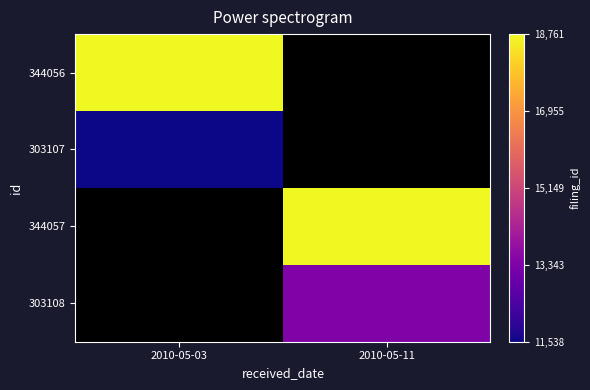

Where is 344056 nearest to the value 18761?

2010-05-03